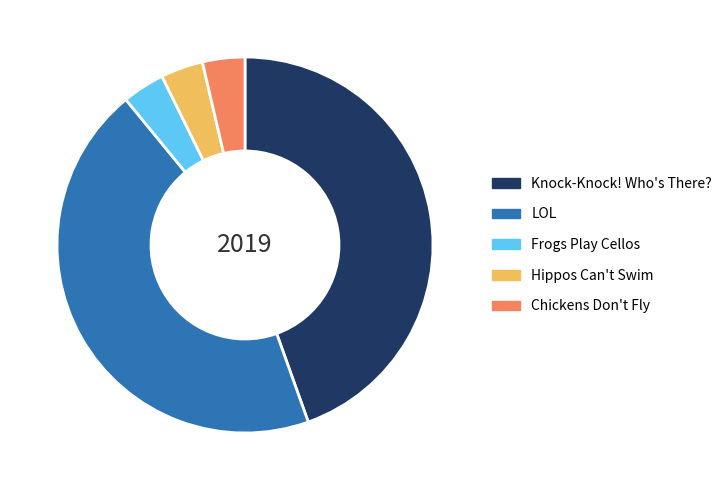

The LOL slice represents 45% of the pie. True or false?

True